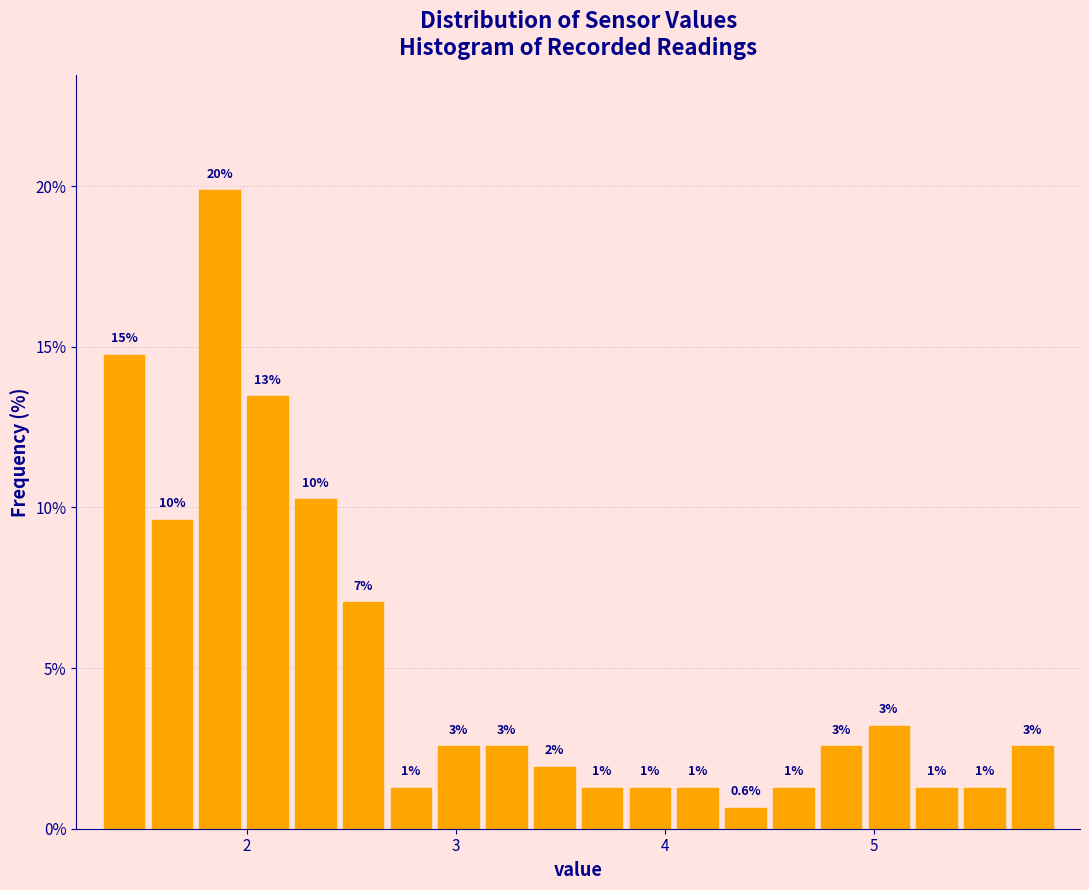

Read against the x-axis, roughly where is the centre of the tallest bar?

1.9